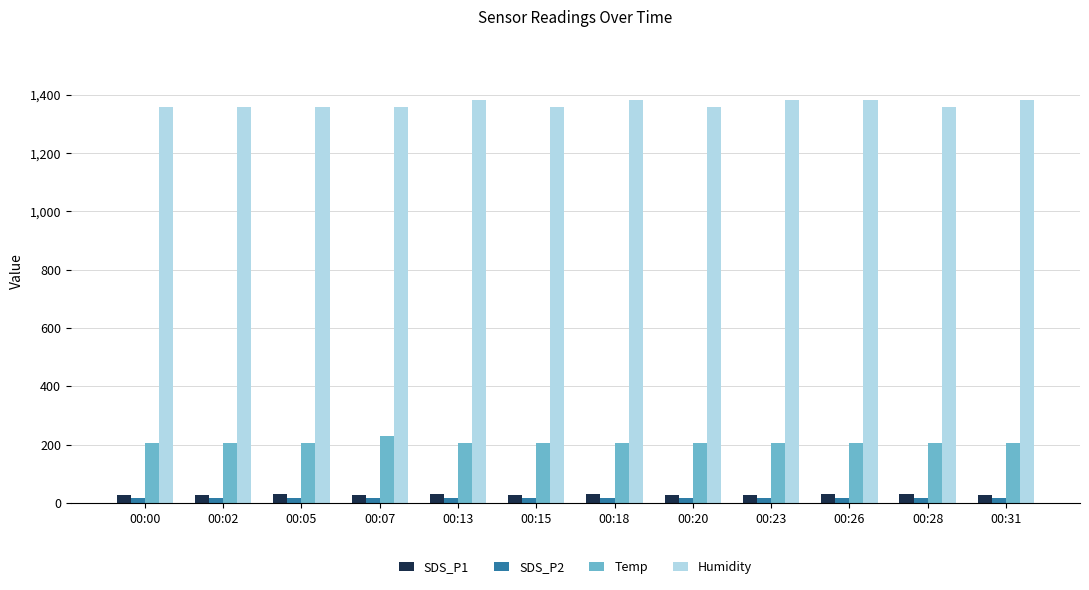

What is the difference between the second highest and minimum values in the SDS_P2 series?

2.4